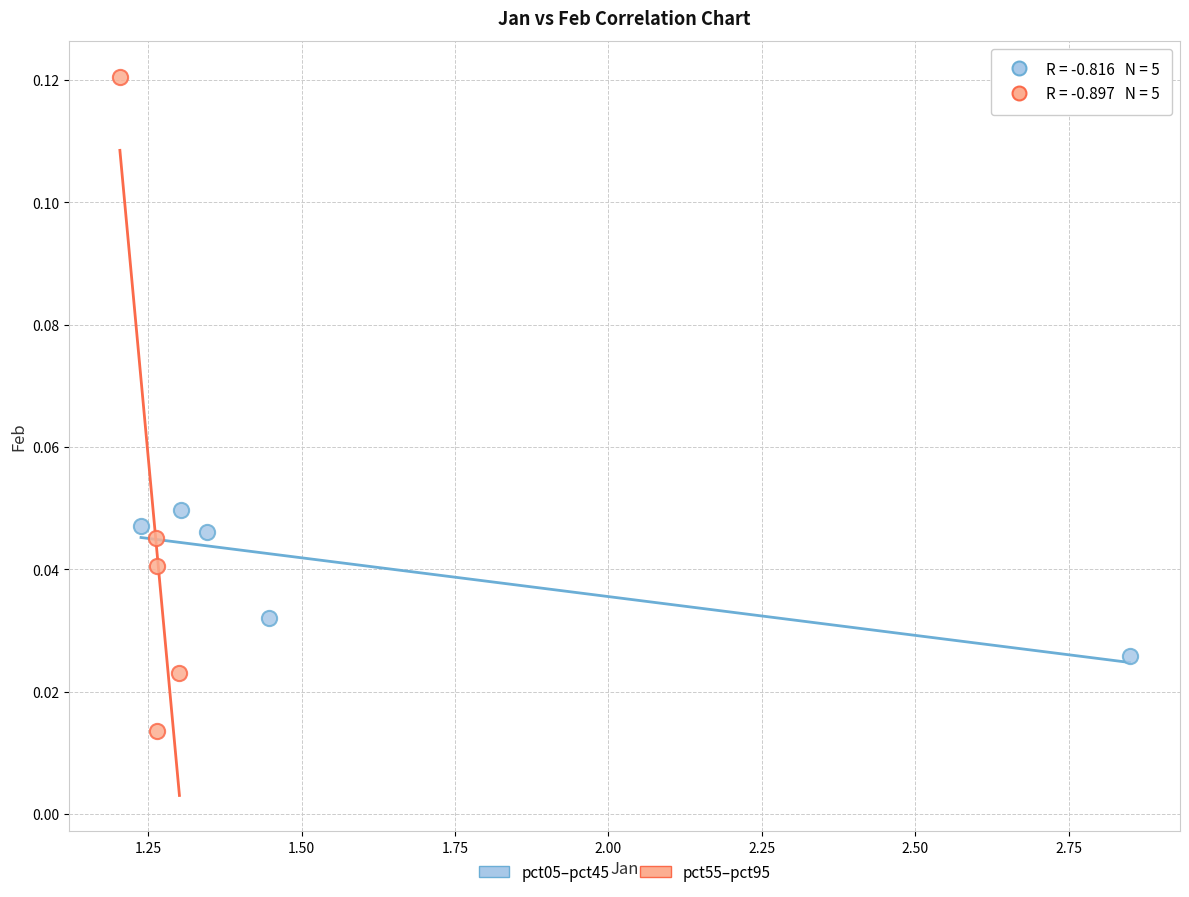

Which series contains the lowest Y value?

pct55–pct95